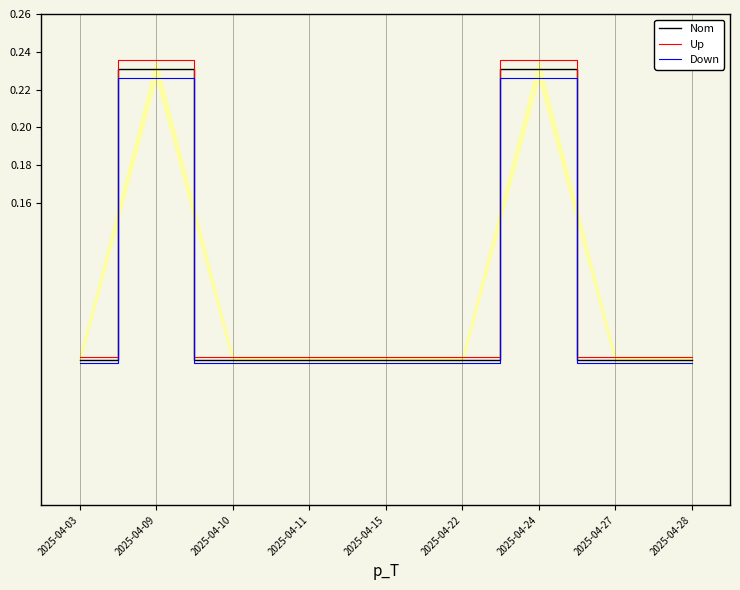

Is the value of Up at 2025-04-10 greater than the value of Down at 2025-04-24?

No